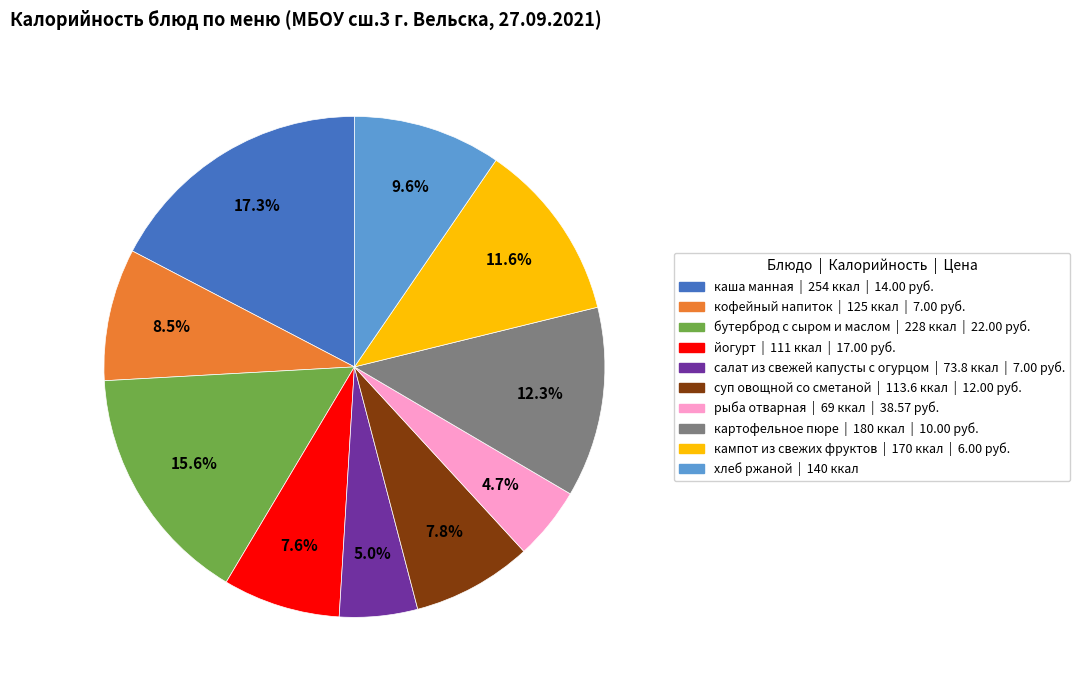

To the nearest percent, what is the average slice percentage?

10%